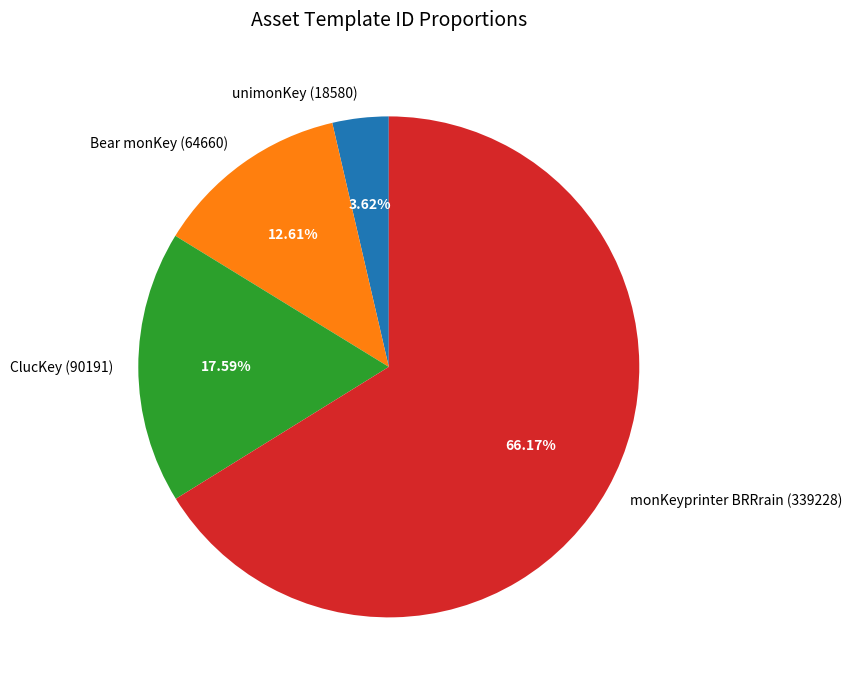

What is the ratio of the value at ClucKey (90191) to the value at monKeyprinter BRRrain (339228)?

0.3